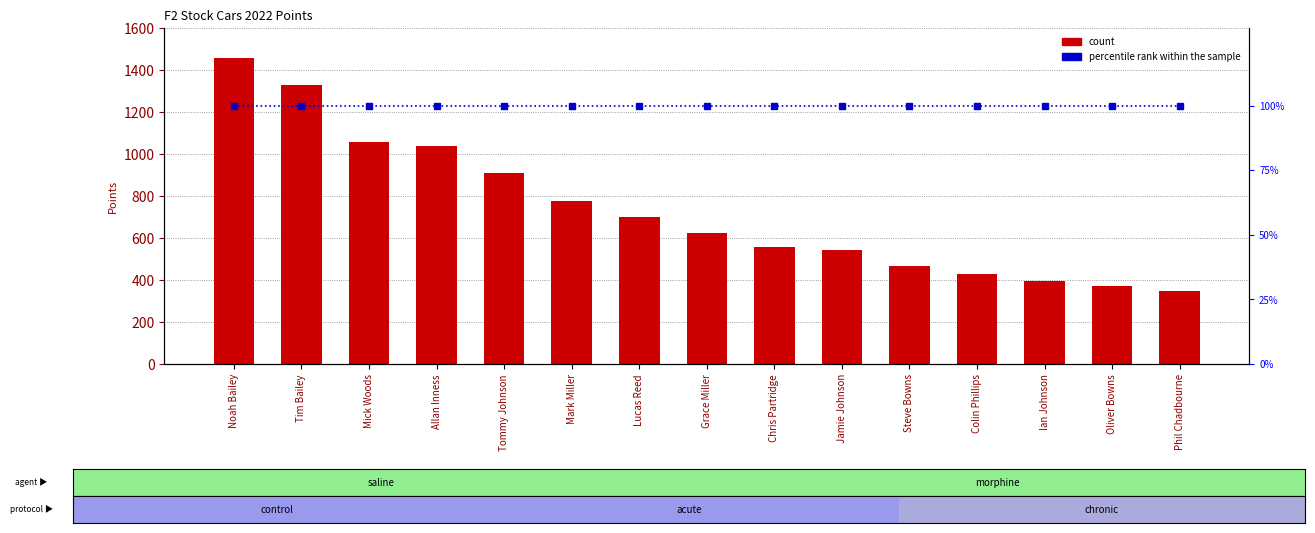

Count the number of categories in the chart.

15